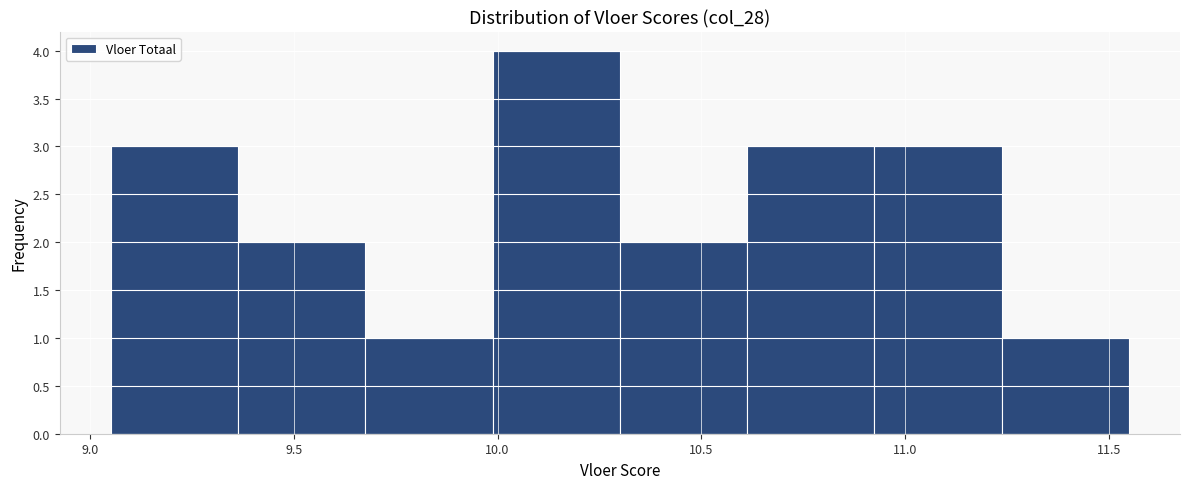

Reading left to right, list every bar in this chart as the range it spans on the x-axis followed by its height. Neither the bar edges nor the heights are printed on the chart, so give them approximately, as read against the axes.

9.05 to 9.35: 3
9.35 to 9.70: 2
9.70 to 10.00: 1
10.00 to 10.30: 4
10.30 to 10.60: 2
10.60 to 10.95: 3
10.95 to 11.25: 3
11.25 to 11.55: 1